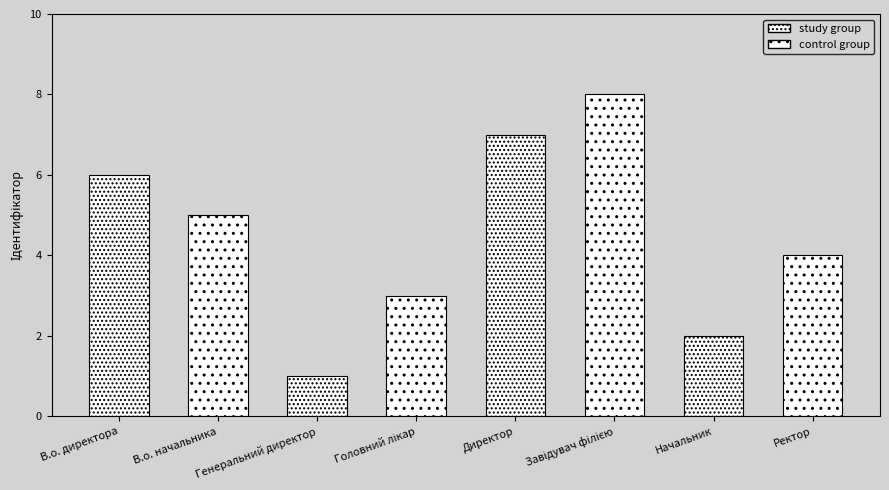

What is the value of the 5th bar from the left?

7